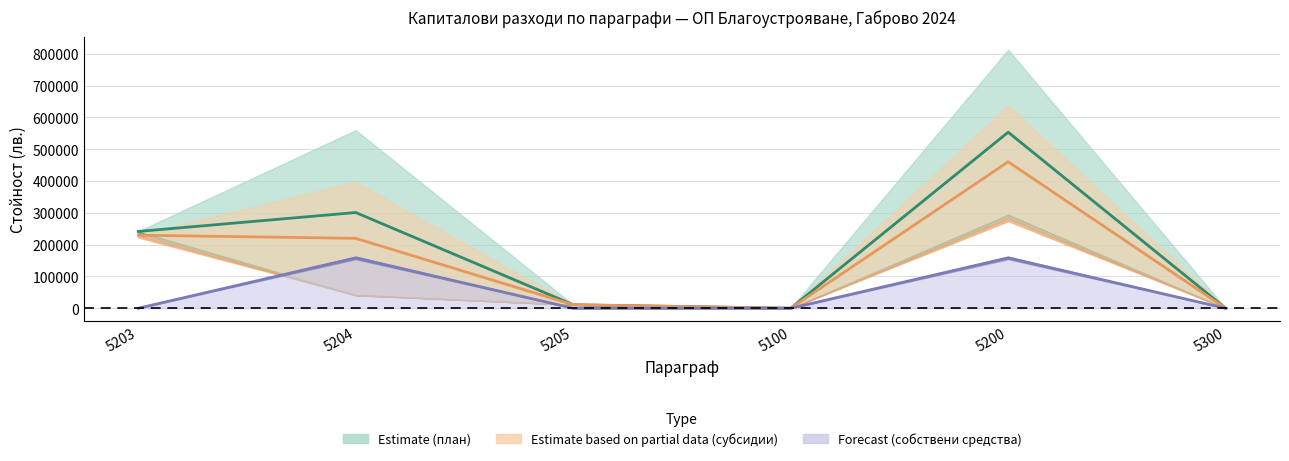

At which category does the chart reach its peak across all series?

5200